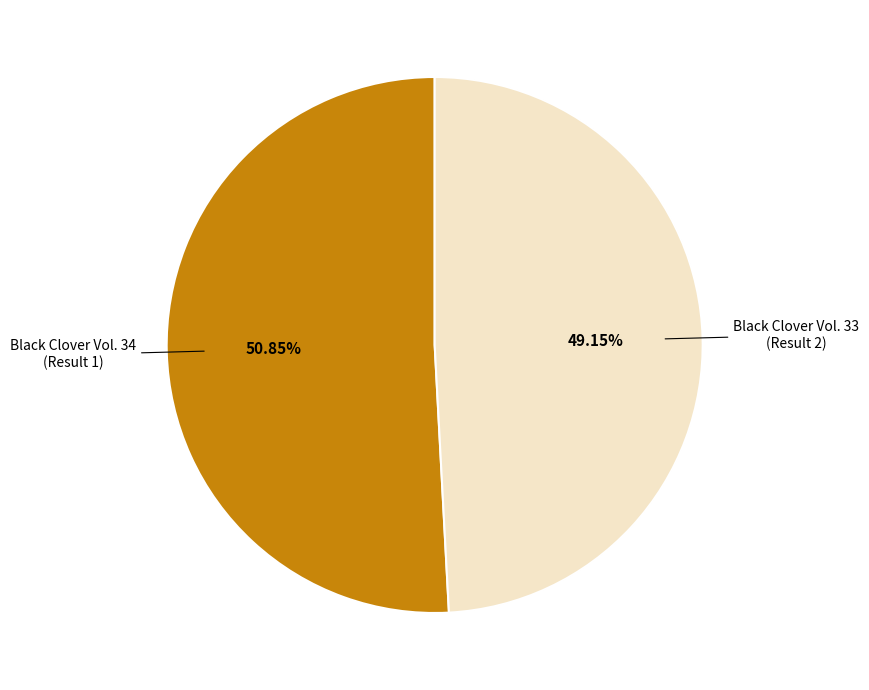

Which category accounts for the majority?

Black Clover Vol. 34 (Result 1)